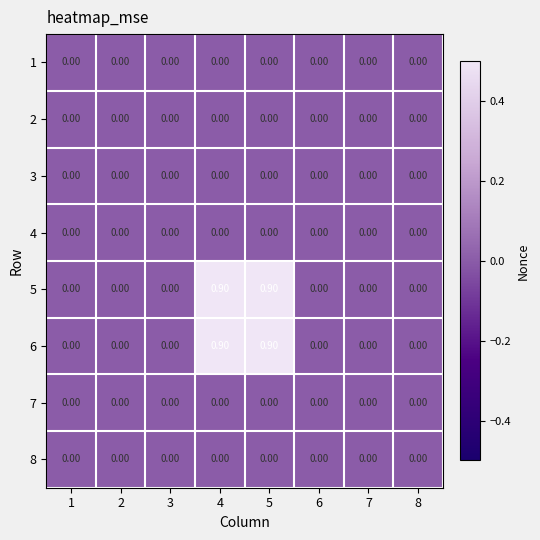

What is the spread (max minus min) of values at 4?

0.9